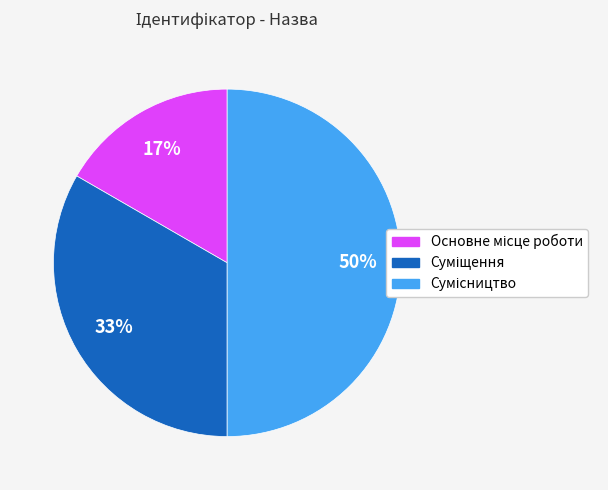

To the nearest percent, what is the average slice percentage?

33%